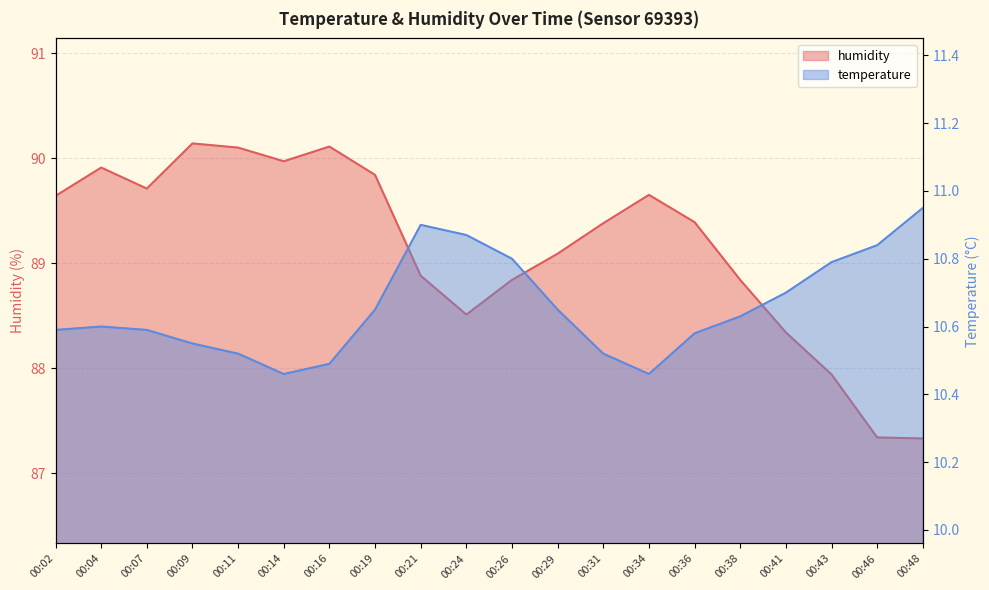

What is the value of the temperature point at the 19th from the left?

10.8